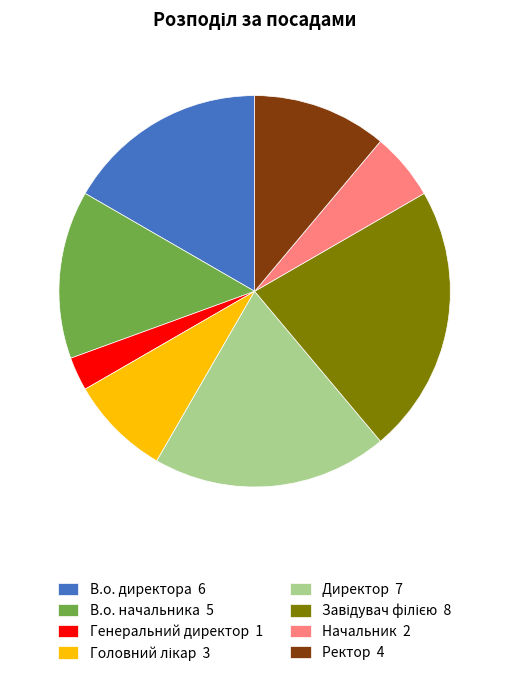

Count the number of slices in the pie.

8